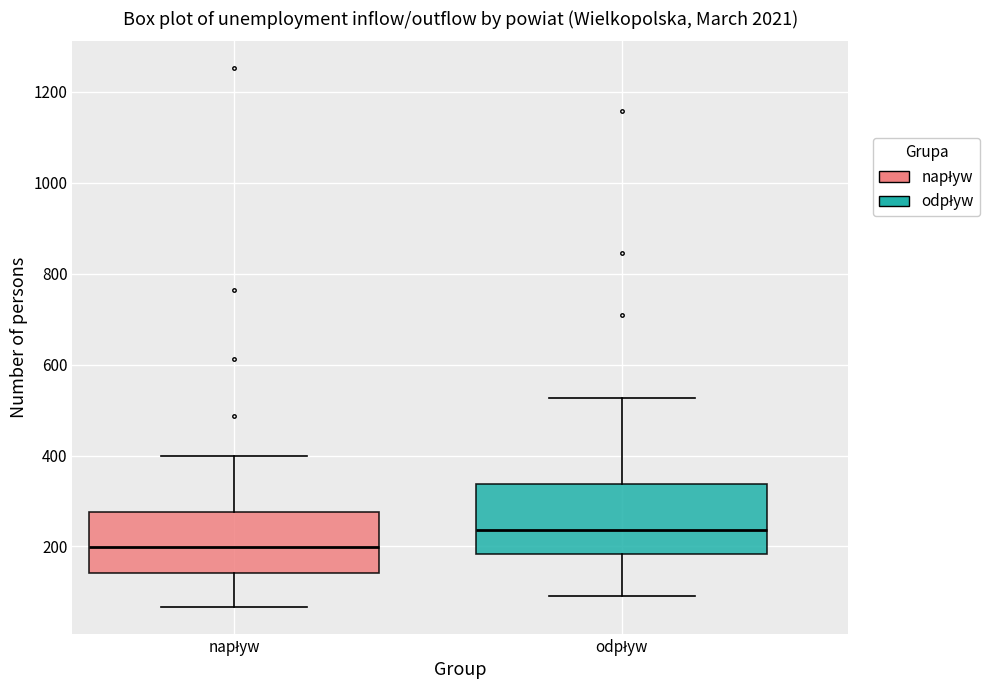

Where is the lower edge of the box for napływ on the y-axis? The values are not printed on the chart, so give them approximately, as read against the axis.

140